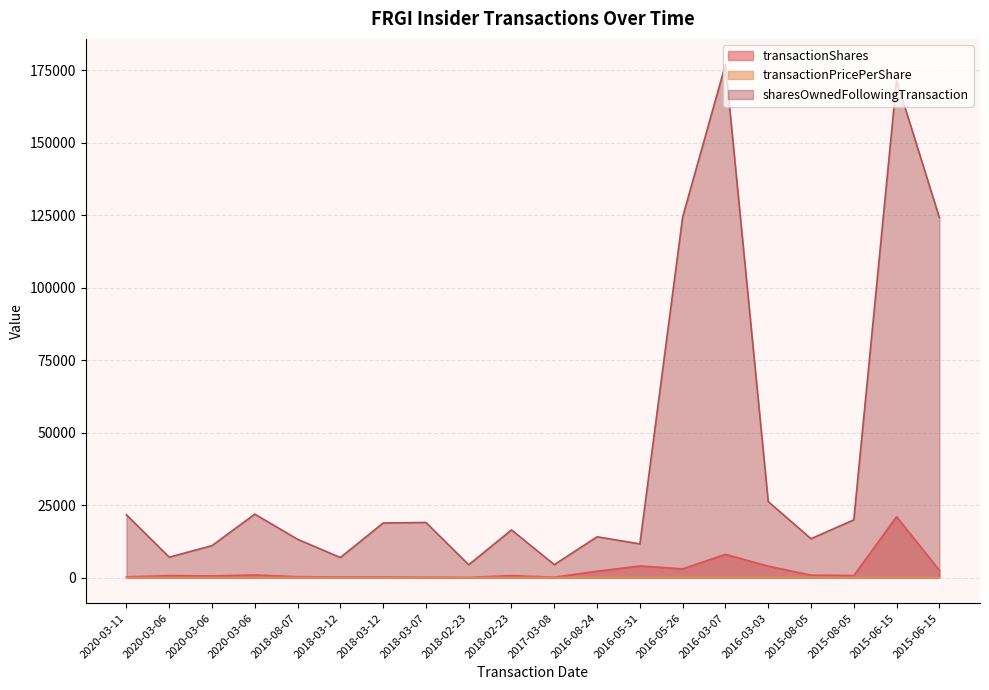

Where does the transactionPricePerShare series first go above 20?

2017-03-08